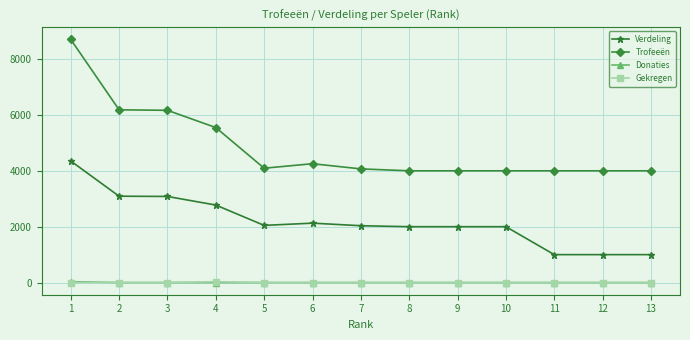

Between 3 and 5, which series saw the biggest shift?

Trofeeën